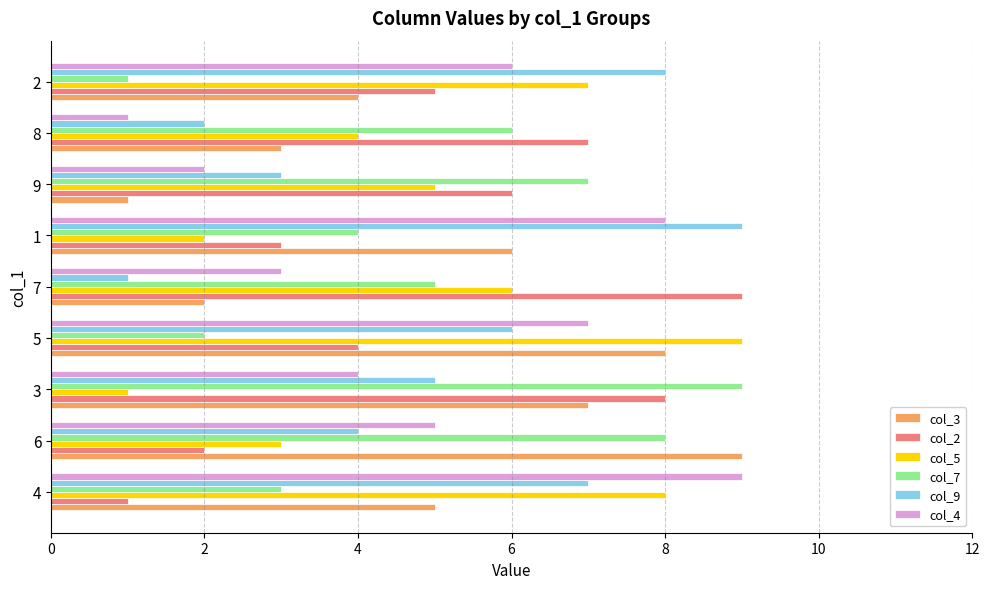

How many values in the col_2 series are below 5?

4